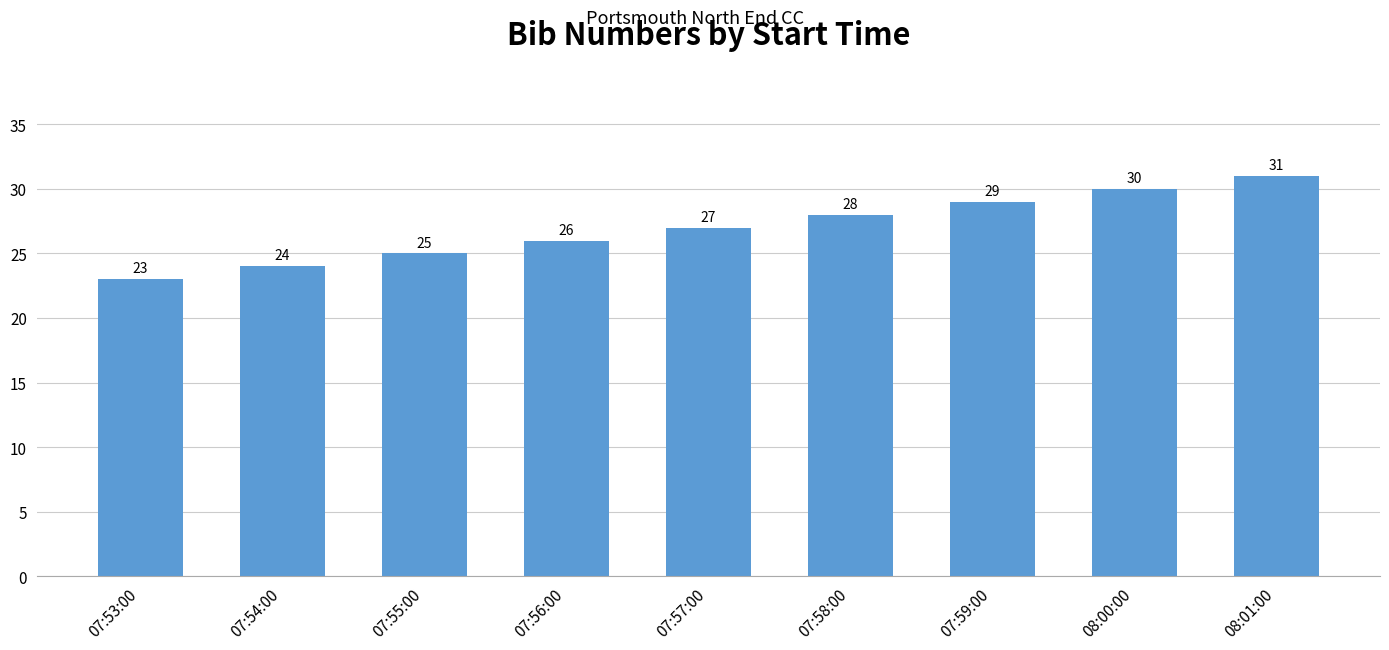

What is the label of the 7th bar from the left?

07:59:00